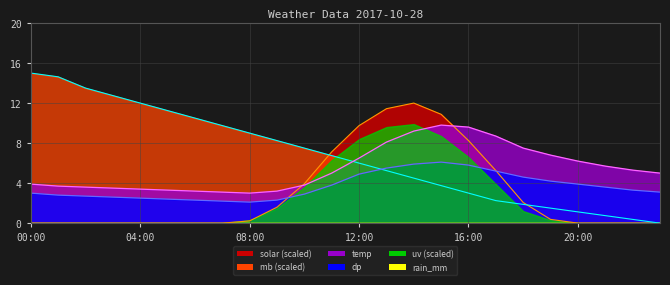

How many times do temp line and mb line cross each other?

1